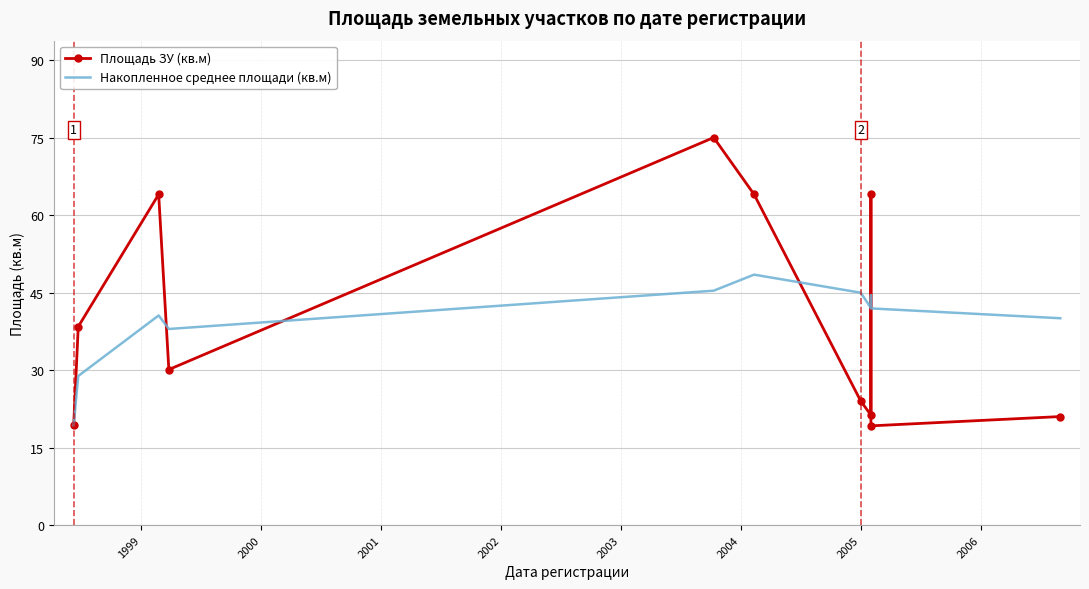

Rank the series by their average value, from highest to lowest.

Площадь ЗУ (кв.м), Накопленное среднее площади (кв.м)